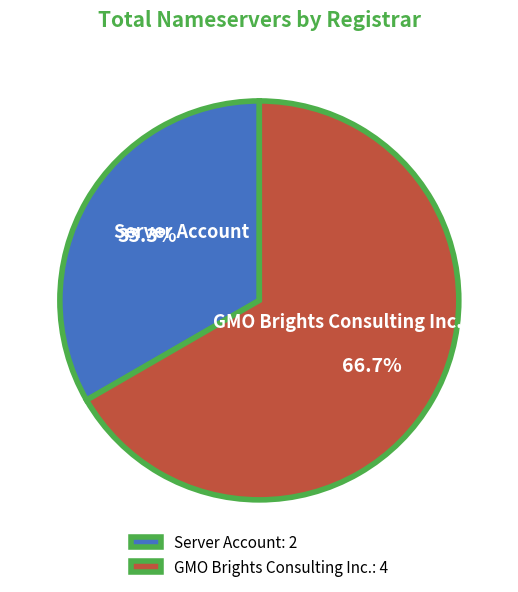

Does Server Account account for over 50% of the chart?

No